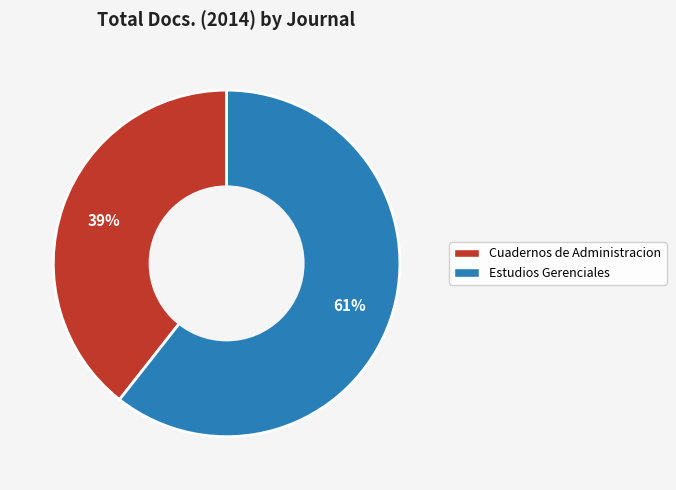

Do Cuadernos de Administracion and Estudios Gerenciales together represent more than half of the pie?

Yes